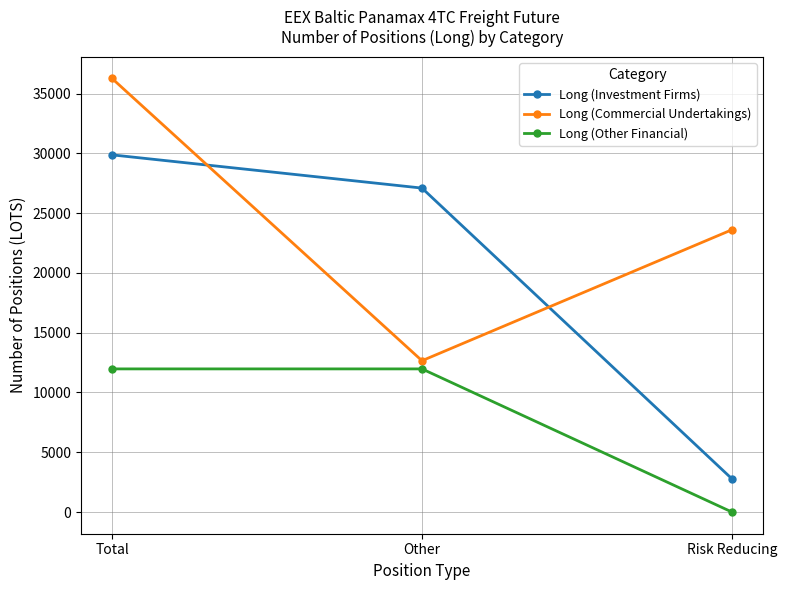

Which label corresponds to the largest value in the chart?

Total